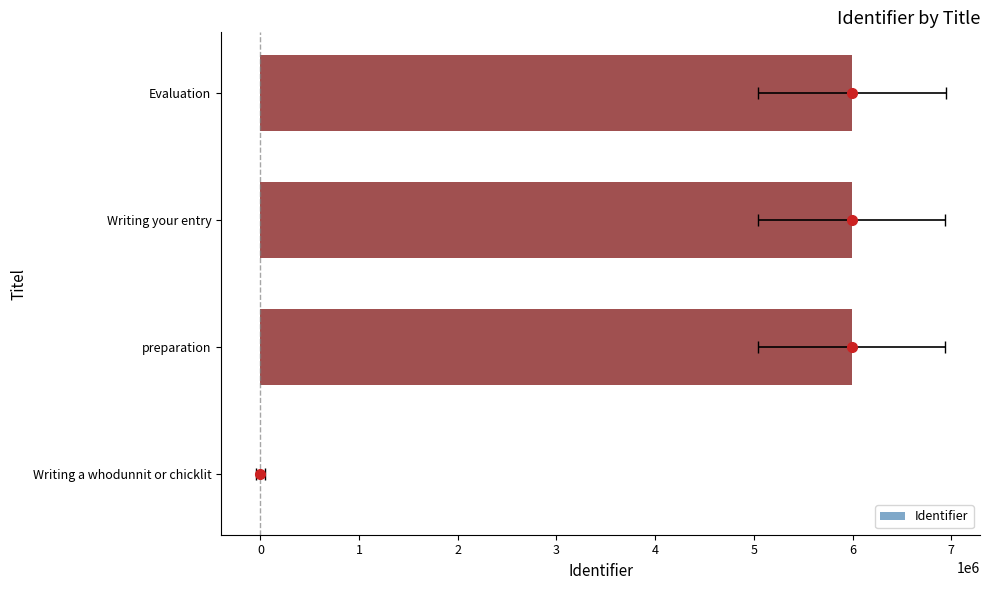

How many positive values are there?

3